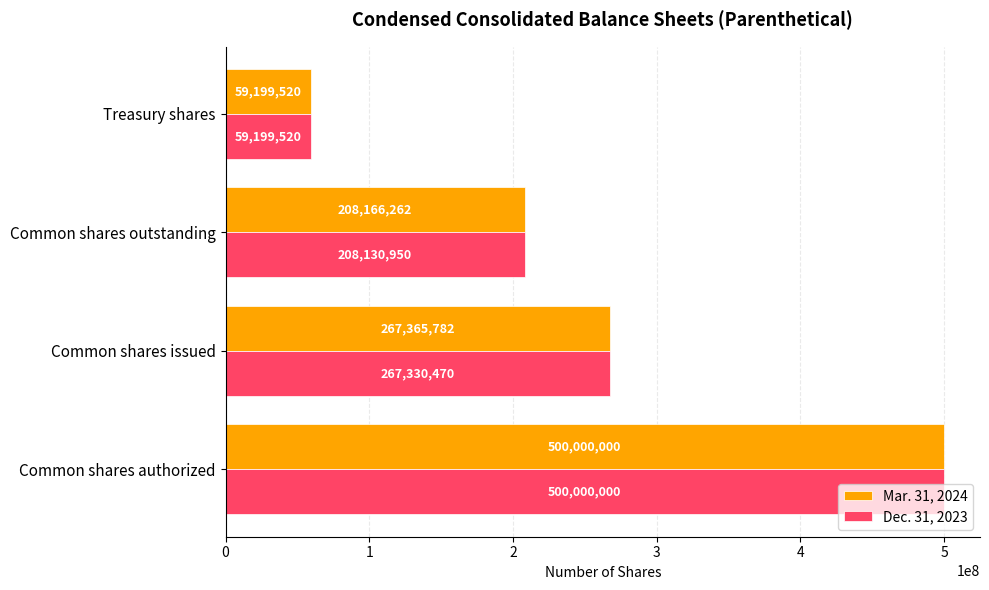

At which label is Mar. 31, 2024 closest to 279599760?

Common shares issued